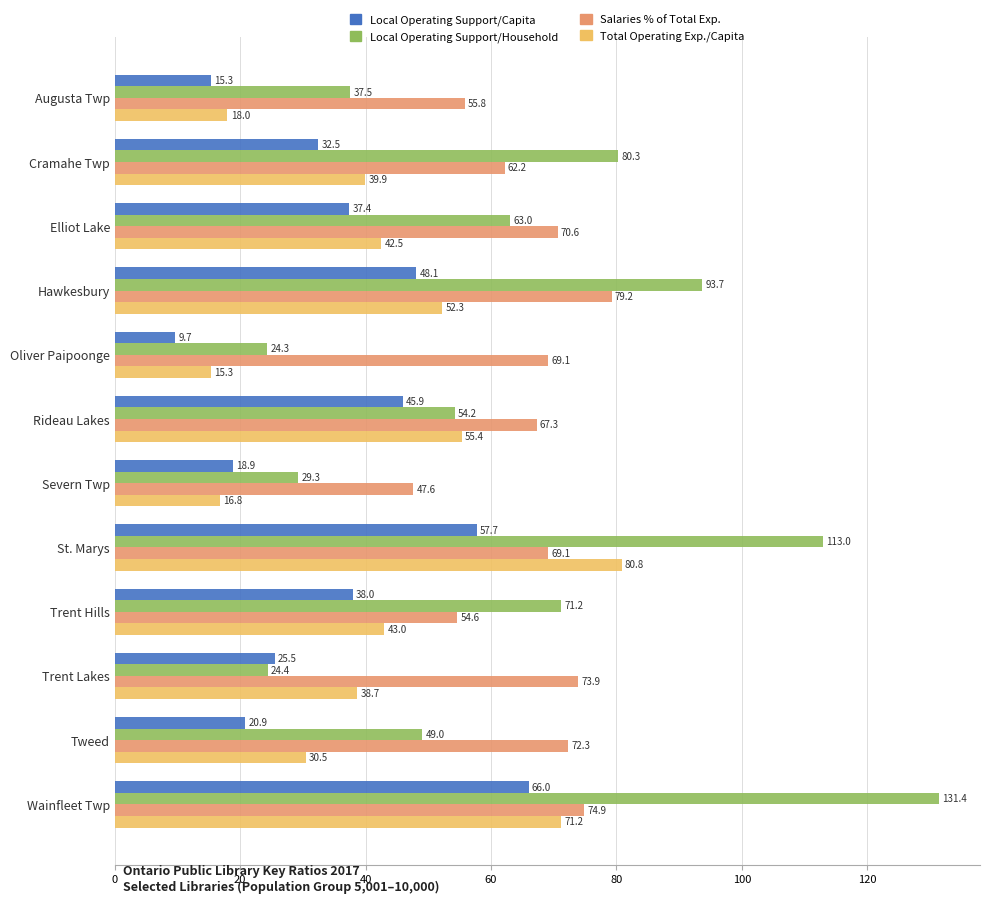

At which category is the sum across all series the highest?

Wainfleet Twp